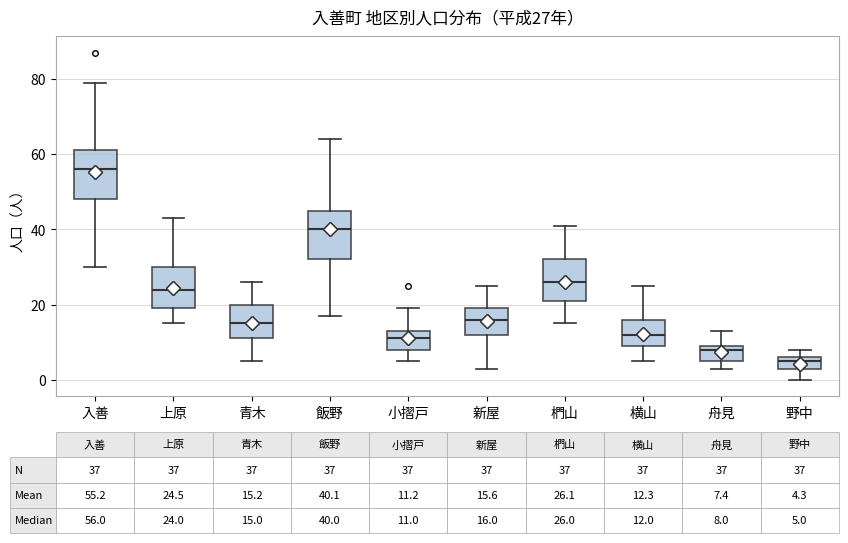

Which box's median line is the highest?

入善